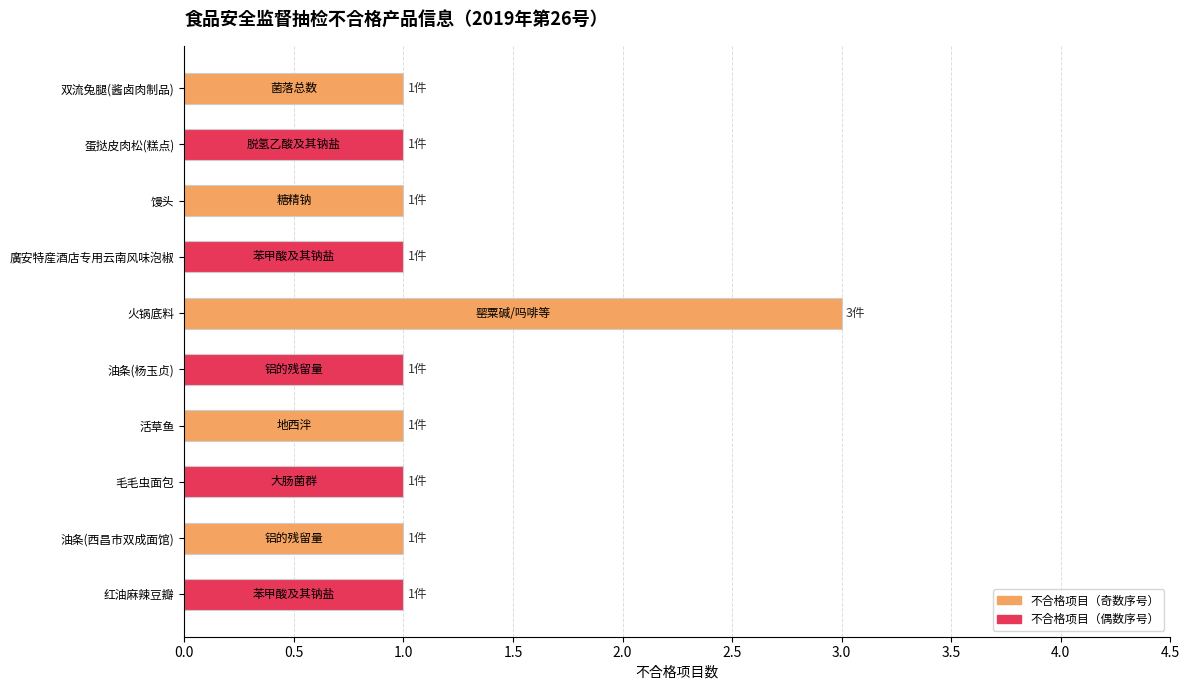

The chart shows a value of 1 at 馒头. True or false?

True